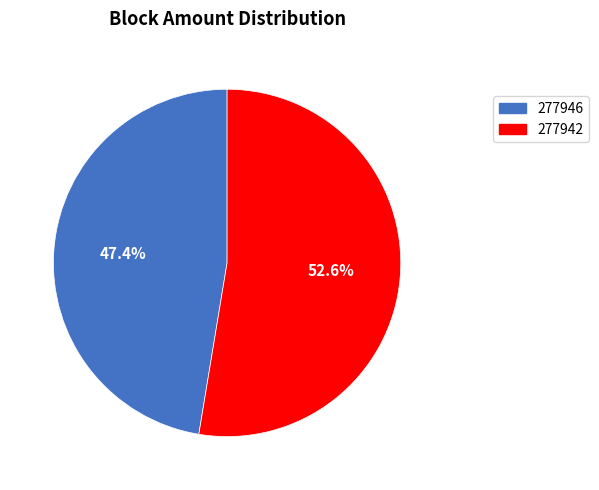

True or false: 277946 accounts for 1% of the total.

False